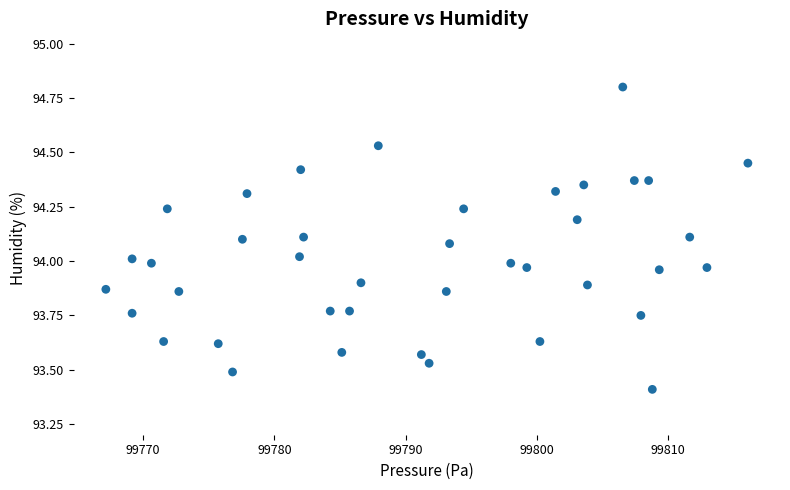

What is the range of X values (max minus min)?

48.9